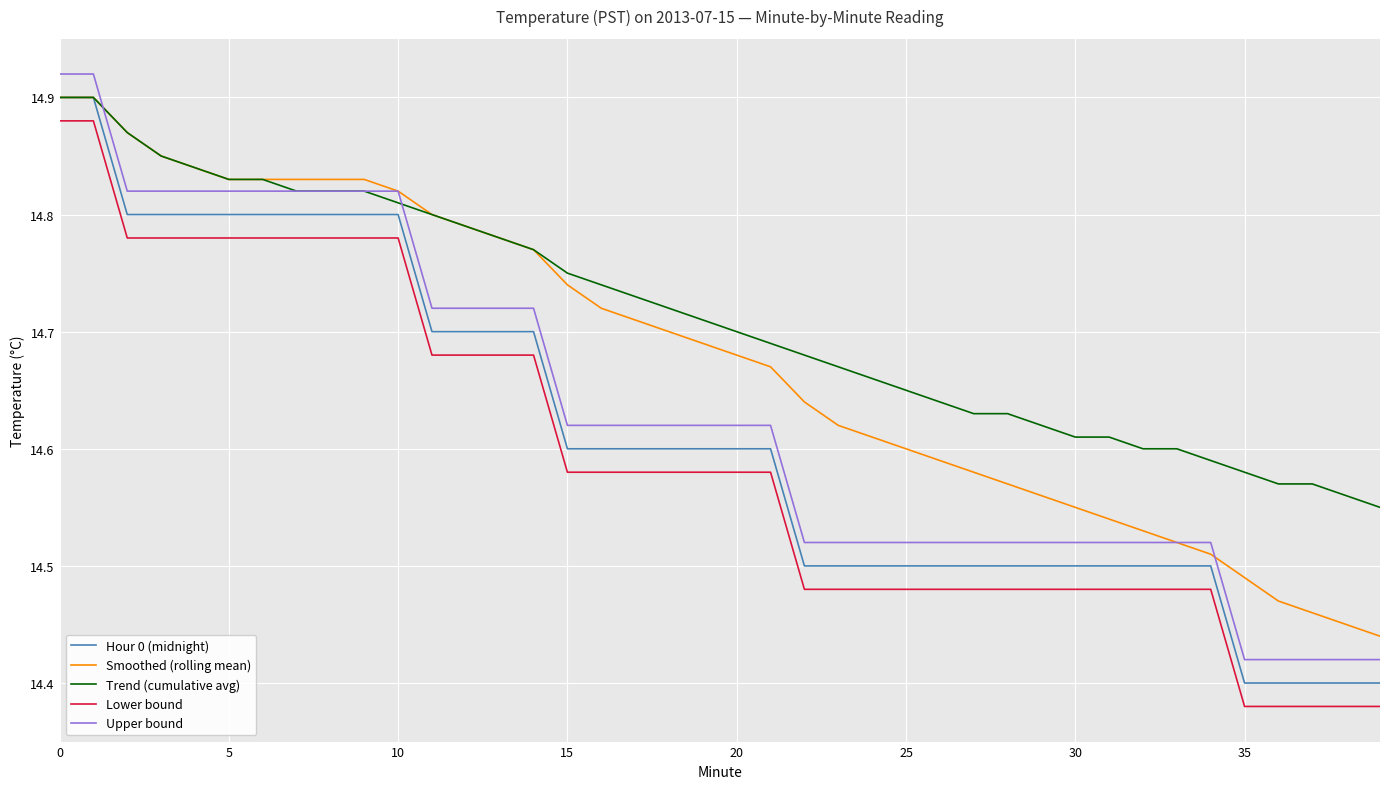

True or false: Lower bound and Hour 0 (midnight) intersect in this chart.

False